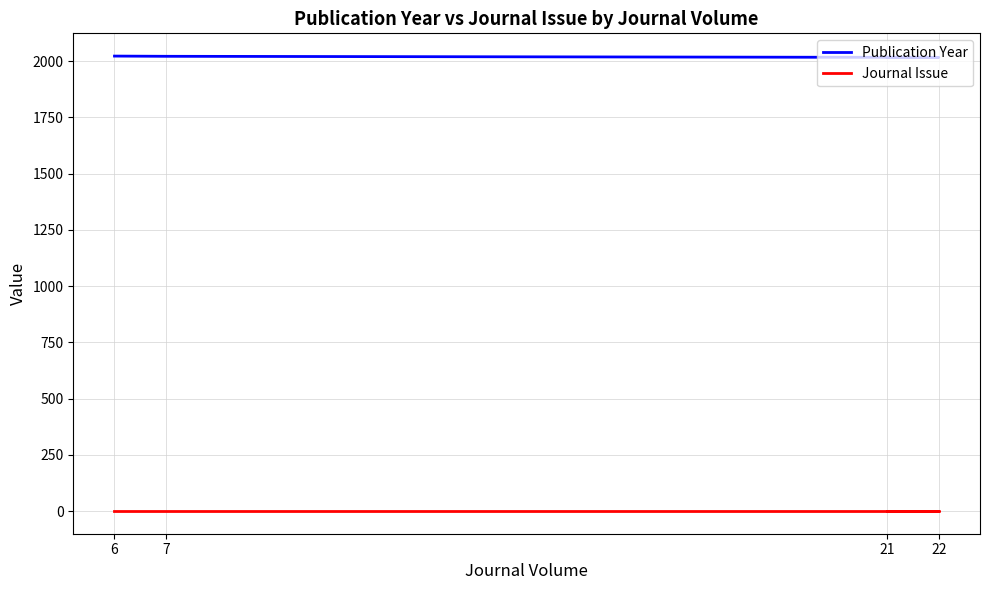

Between 22 and 6, which is larger?

6